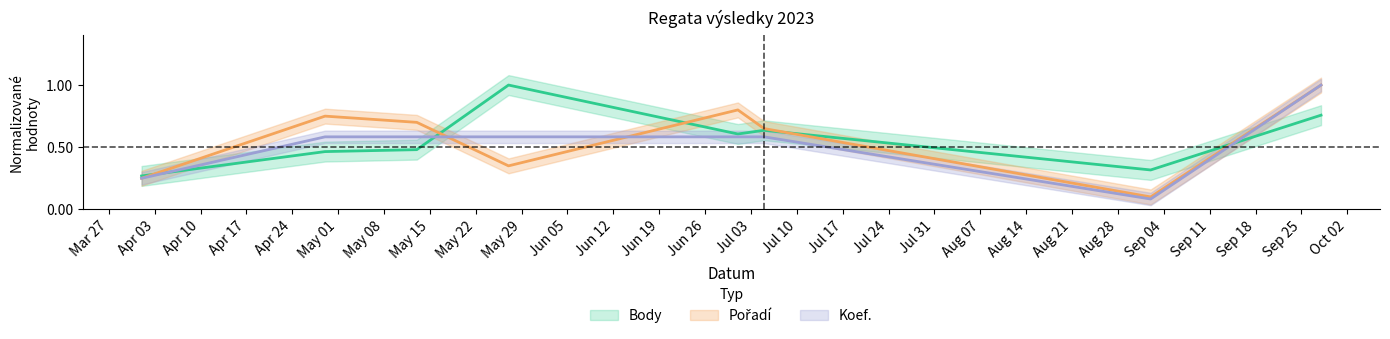

Which category has the highest value in the Pořadí series?

2023-09-28